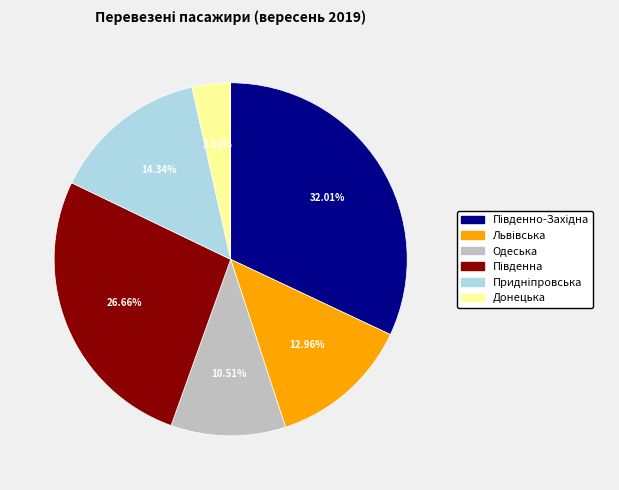

Which slice is the smallest?

Донецька